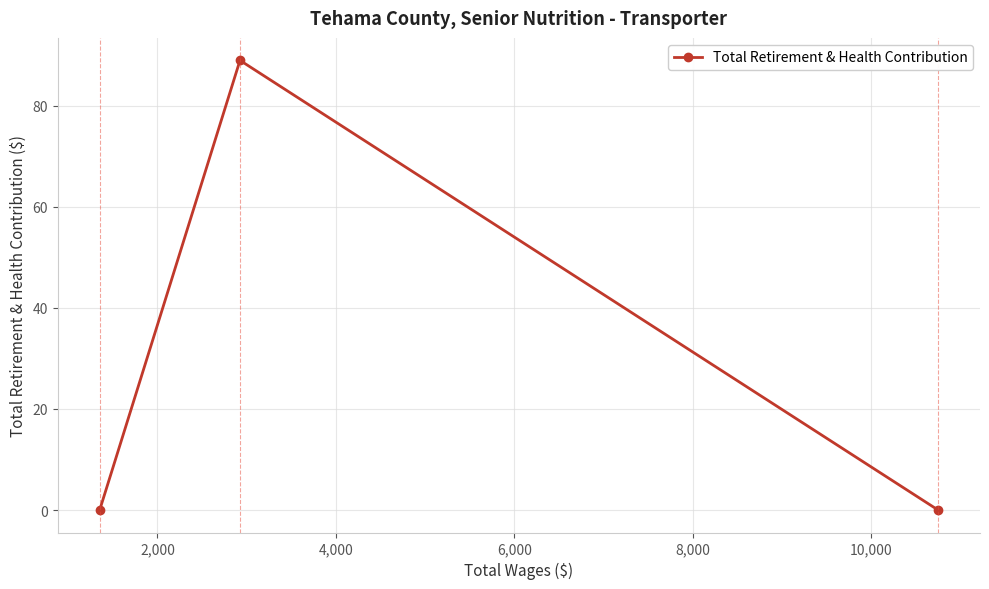

What is the greatest value displayed?

89